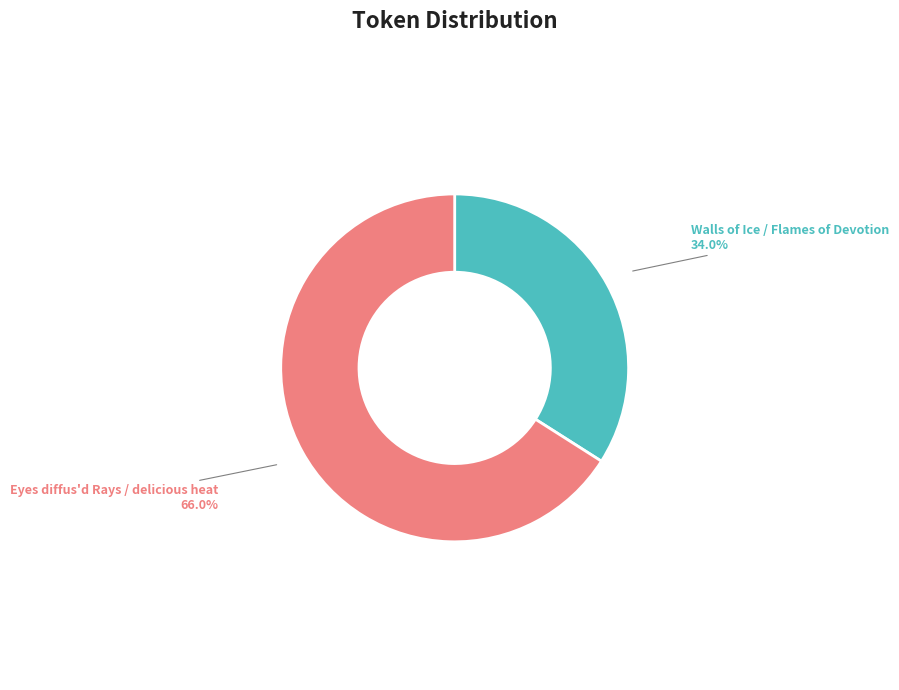

Which has a higher value, Walls of Ice / Flames of Devotion or Eyes diffus'd Rays / delicious heat?

Eyes diffus'd Rays / delicious heat